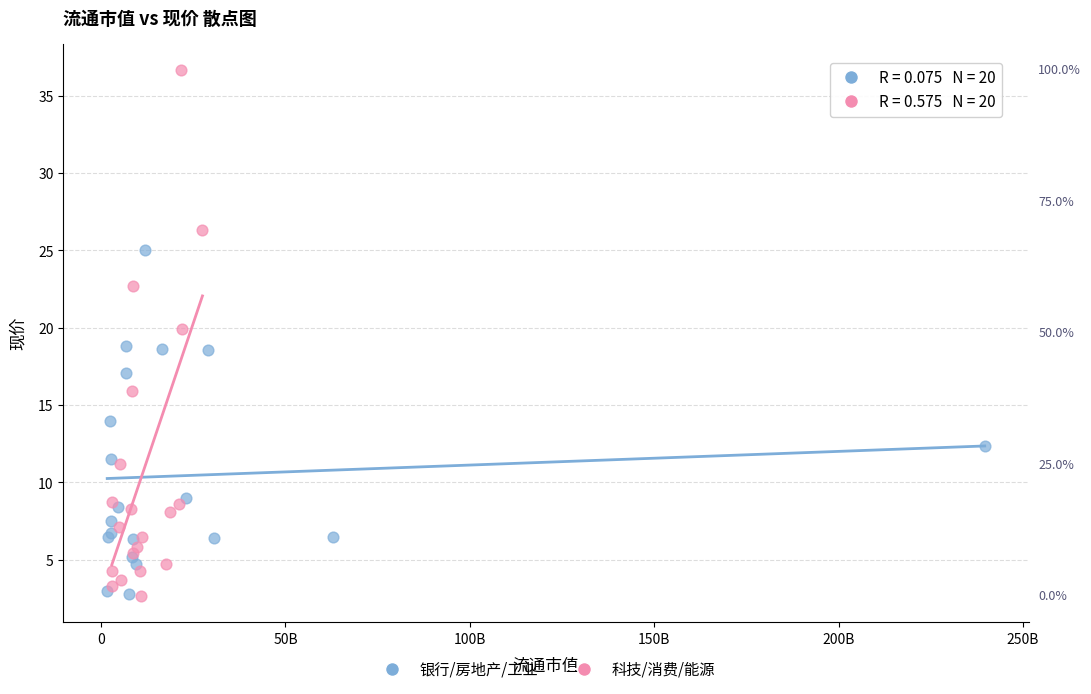

Which series reaches the maximum Y coordinate?

科技/消费/能源